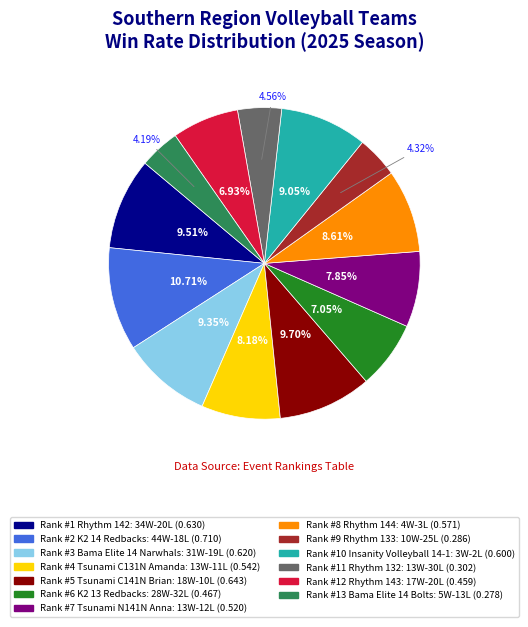

To the nearest percent, what is the average slice percentage?

8%